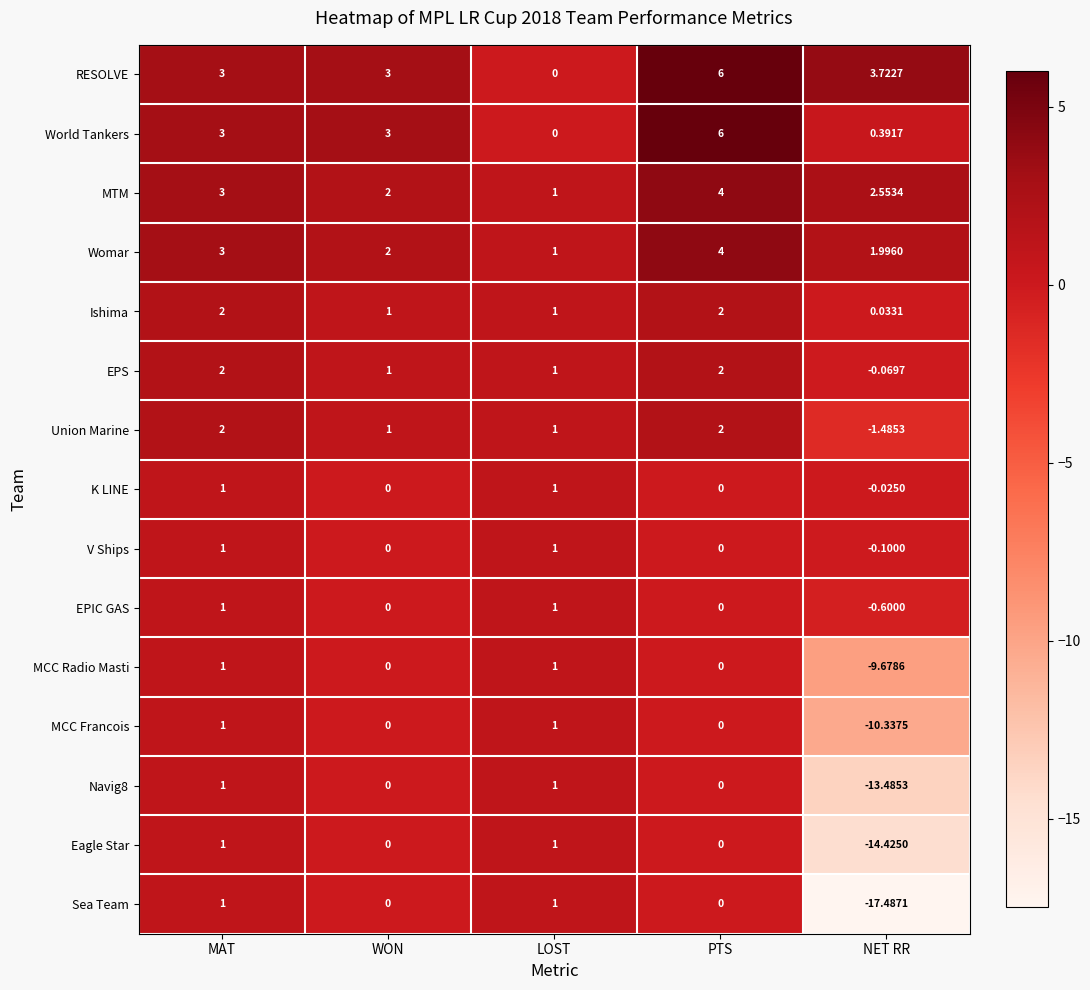

Which category has the highest value across all series?

PTS